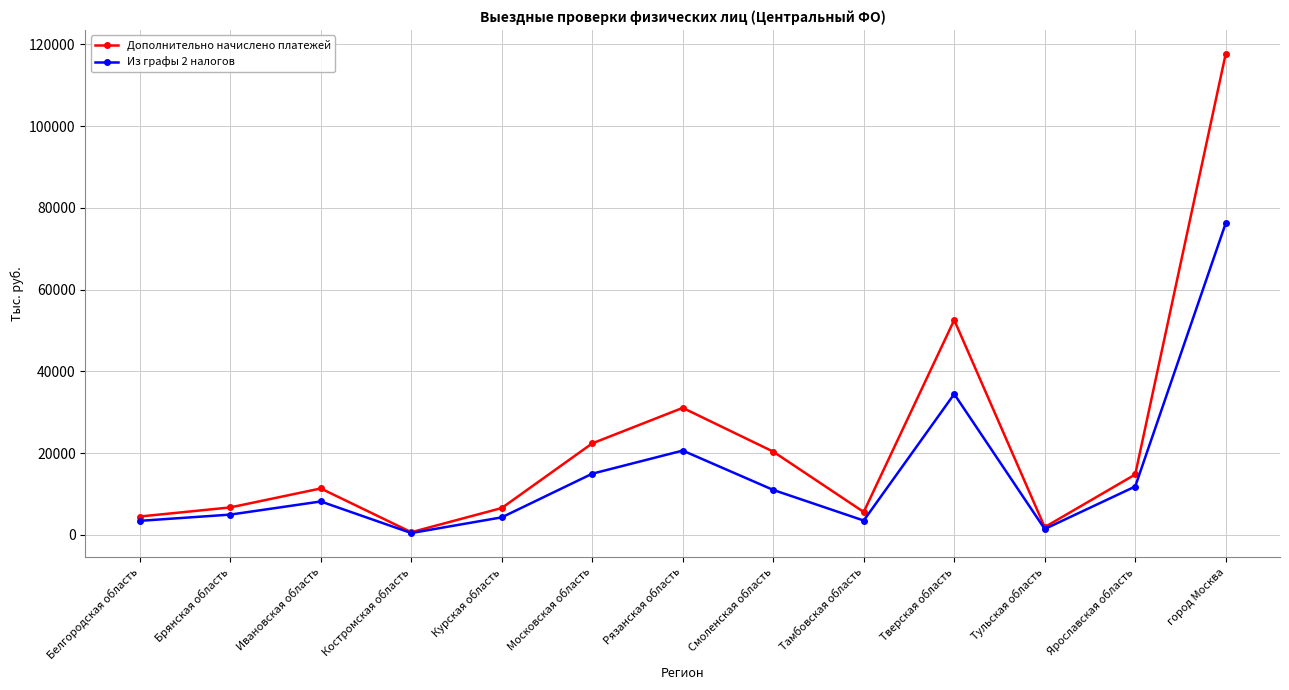

True or false: Из графы 2 налогов has more than 1 points higher than both neighbors.

True